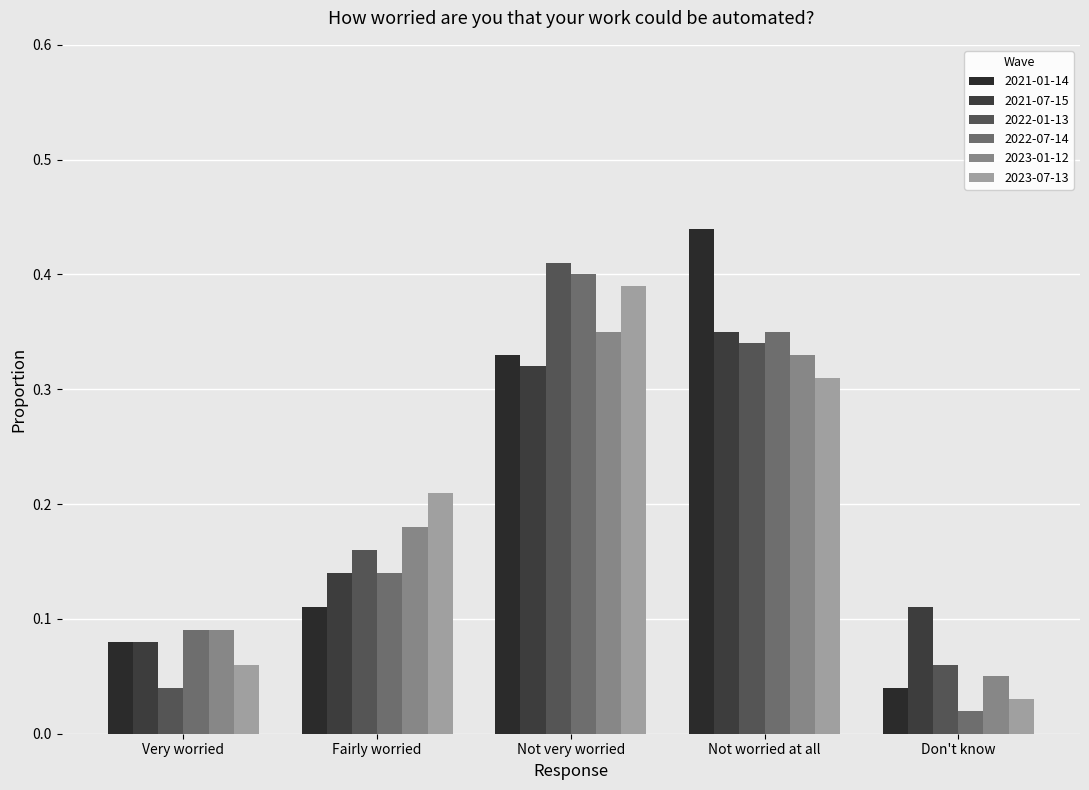

Which category has the highest value in the 2022-07-14 series?

Not very worried